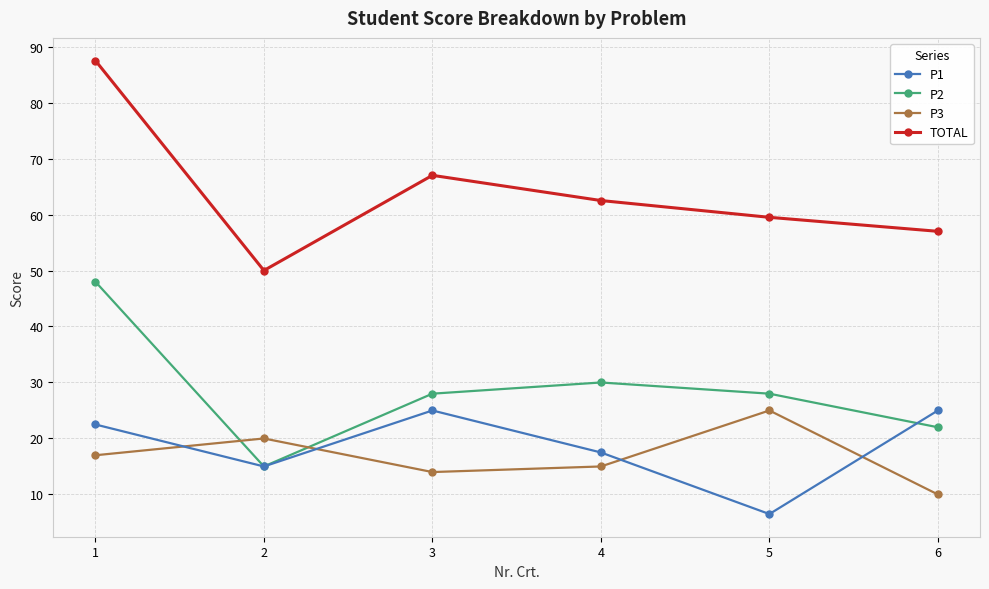

What is the approximate value of P2 at 4?

30.0